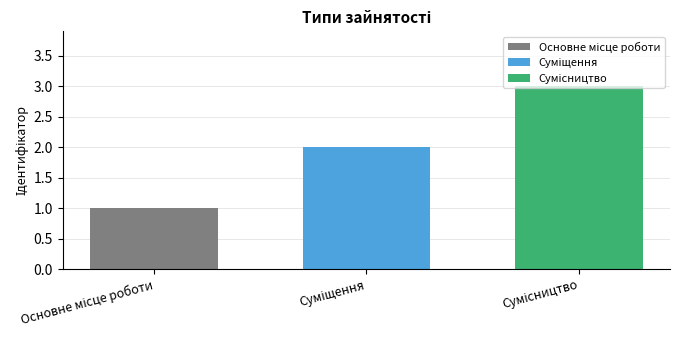

What is the greatest value displayed?

3